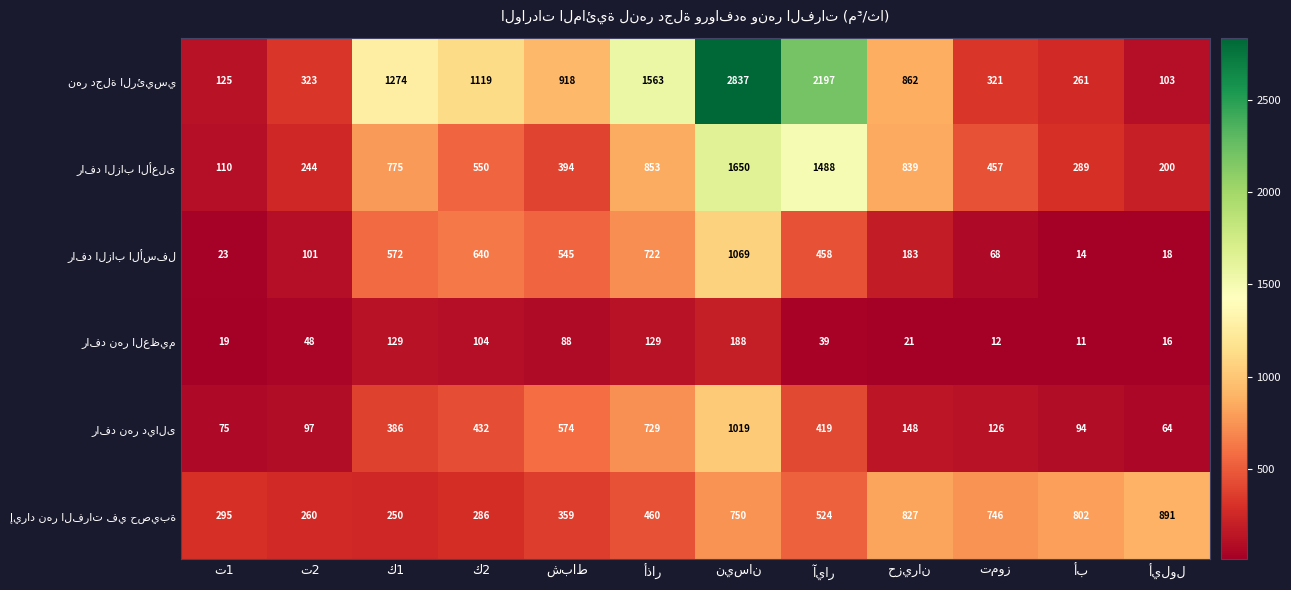

What is the greatest value displayed?

2837